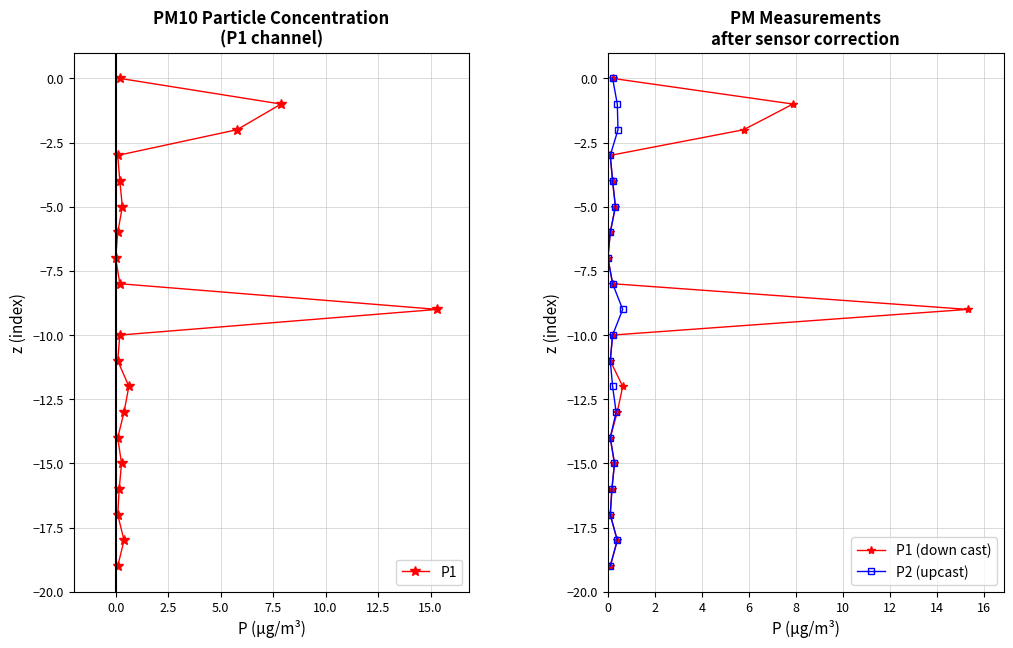

True or false: P2 (upcast) and P1 intersect in this chart.

False